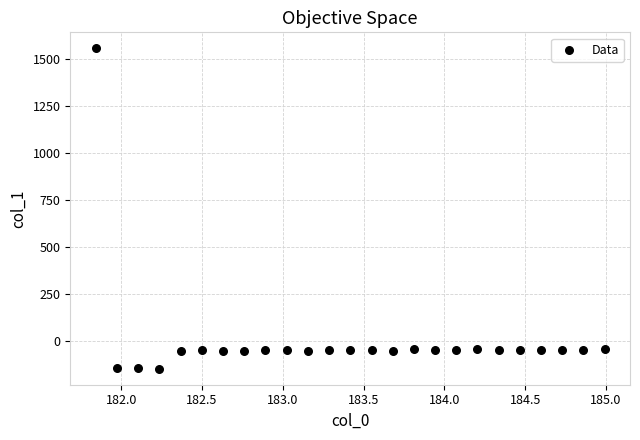

What is the range of Y values (max minus min)?

1704.8